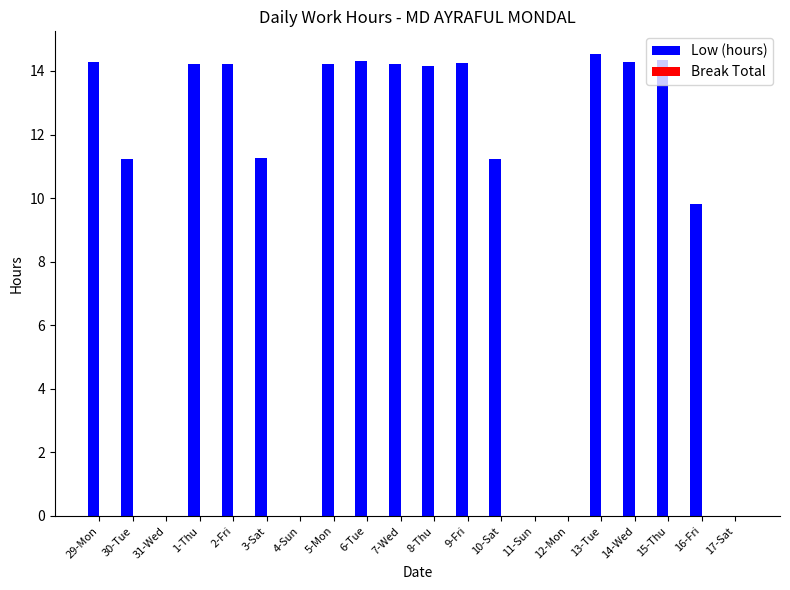

Are the bars grouped side by side (vs. stacked)?

No